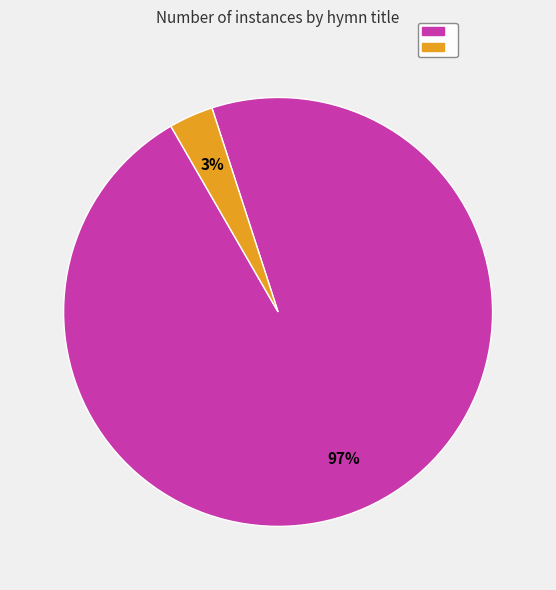

Does any single category account for the majority?

Yes